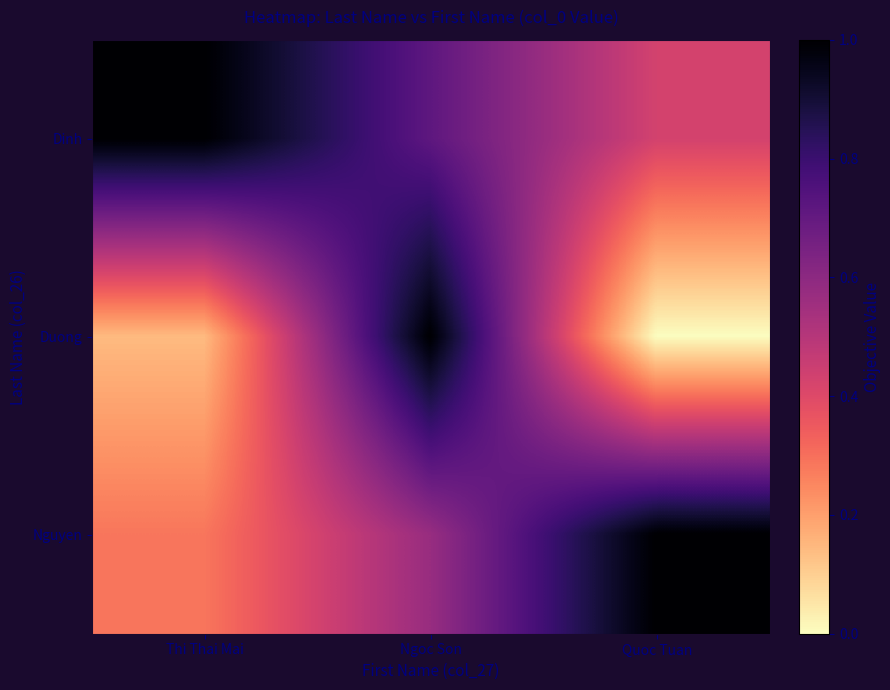

Rank the series by their maximum value, from lowest to highest.

Dinh, Duong, Nguyen